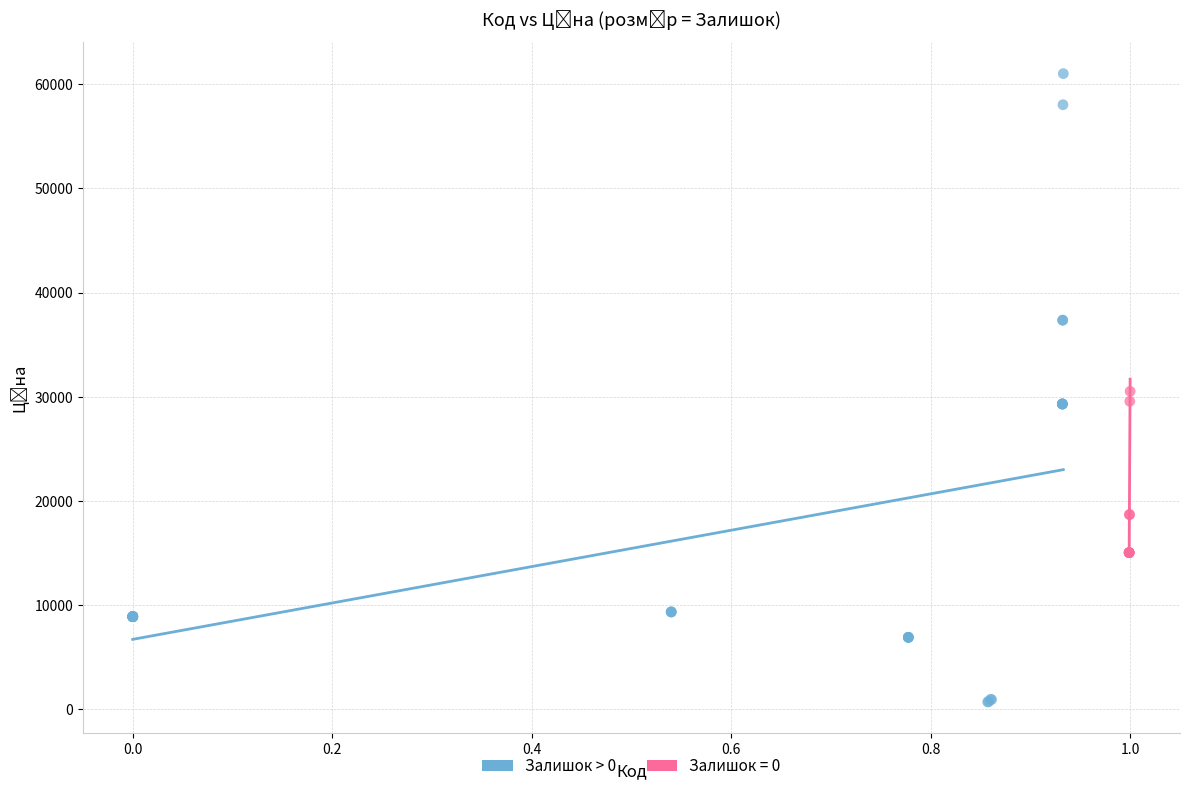

Which series contains the lowest Y value?

Залишок > 0